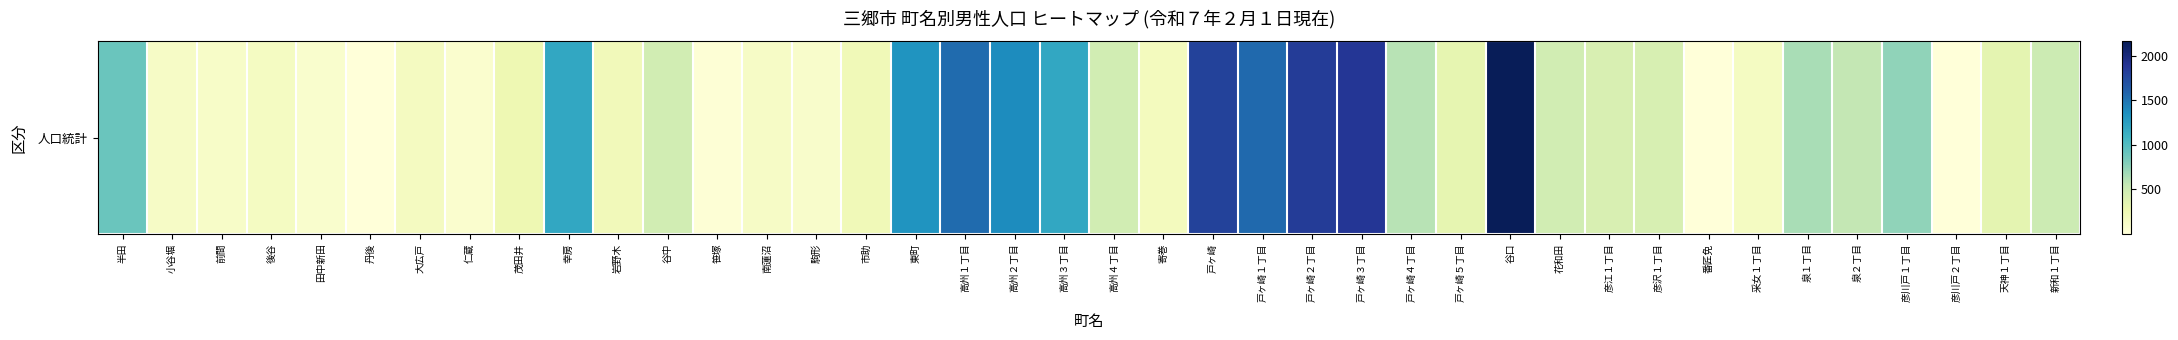

Is it true that the value at 大広戸 is 282?

False